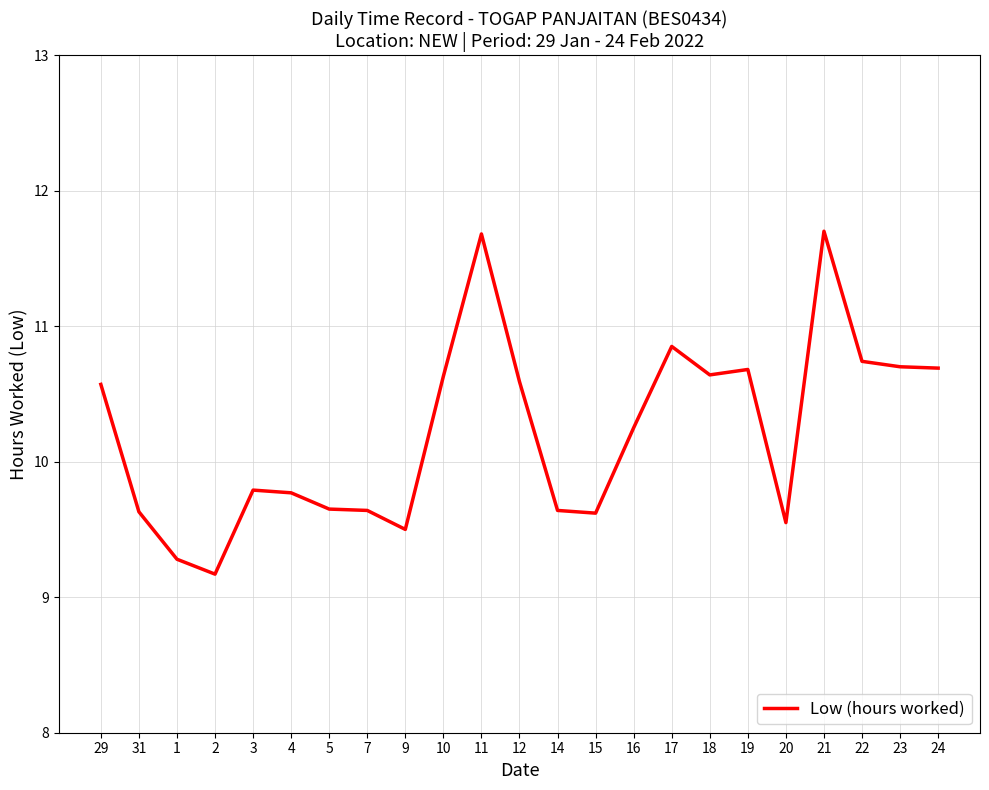

True or false: the data shows 14.4 at 9.

False